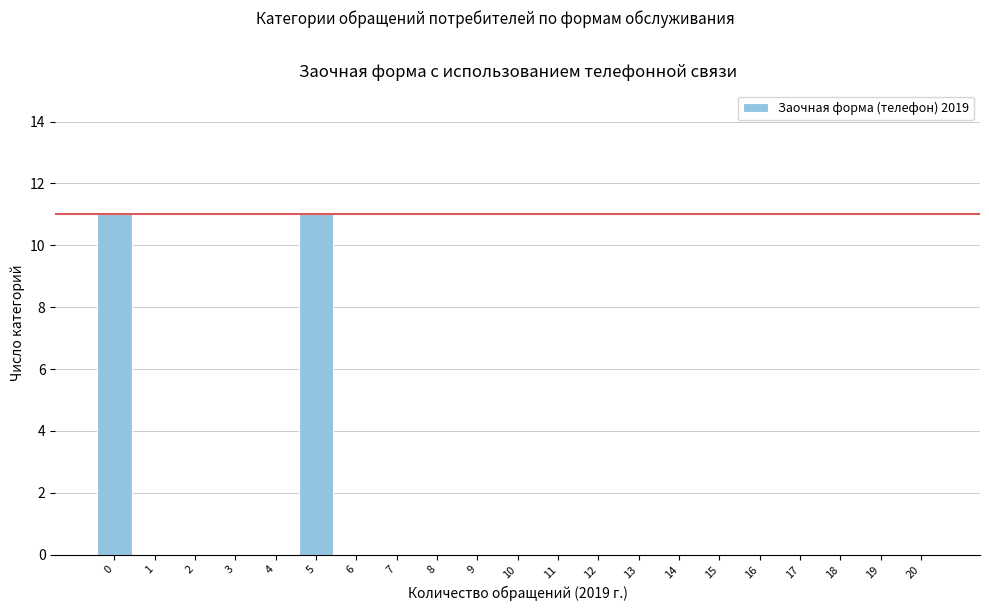

Reading left to right, extract all data points from this chart.

0=11	1=0	2=0	3=0	4=0	5=11	6=0	7=0	8=0	9=0	10=0	11=0	12=0	13=0	14=0	15=0	16=0	17=0	18=0	19=0	20=0